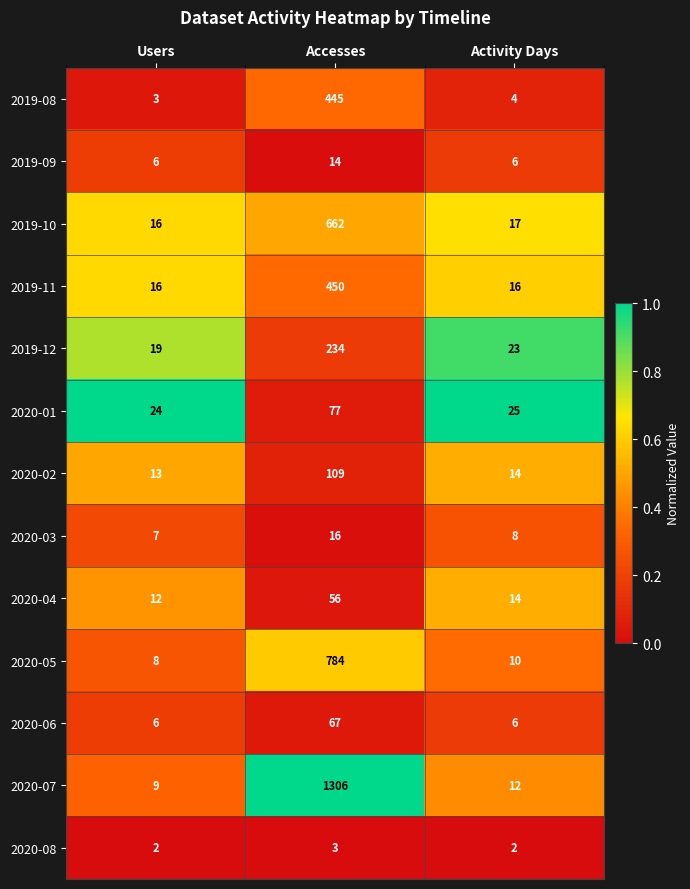

Which series changed the most between Users and Accesses?

2020-07